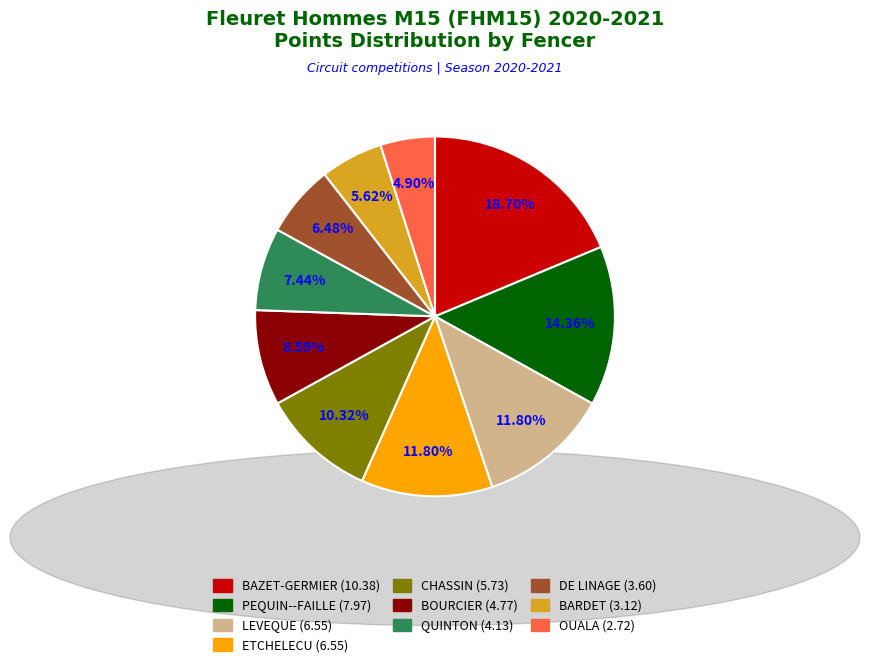

To the nearest percent, what is the difference between the largest and smallest slice percentages?

14%